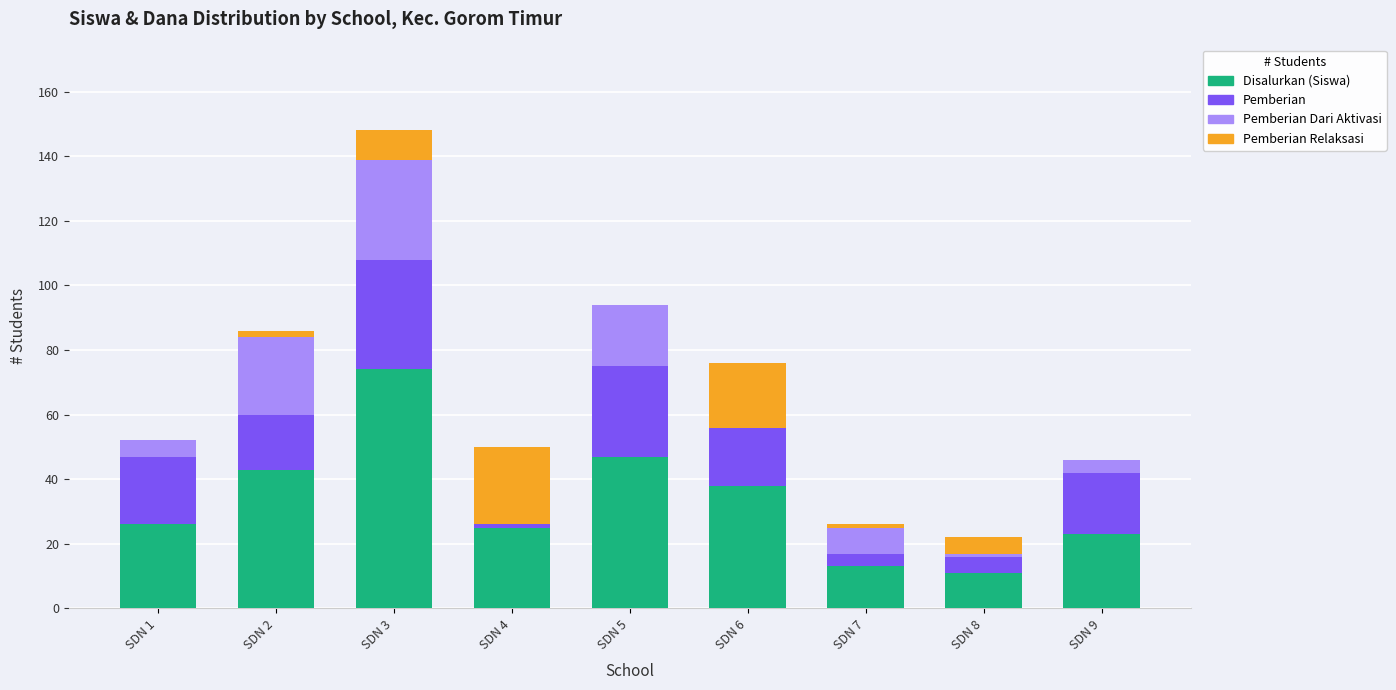

What is the total value across all series at SDN 8?

22